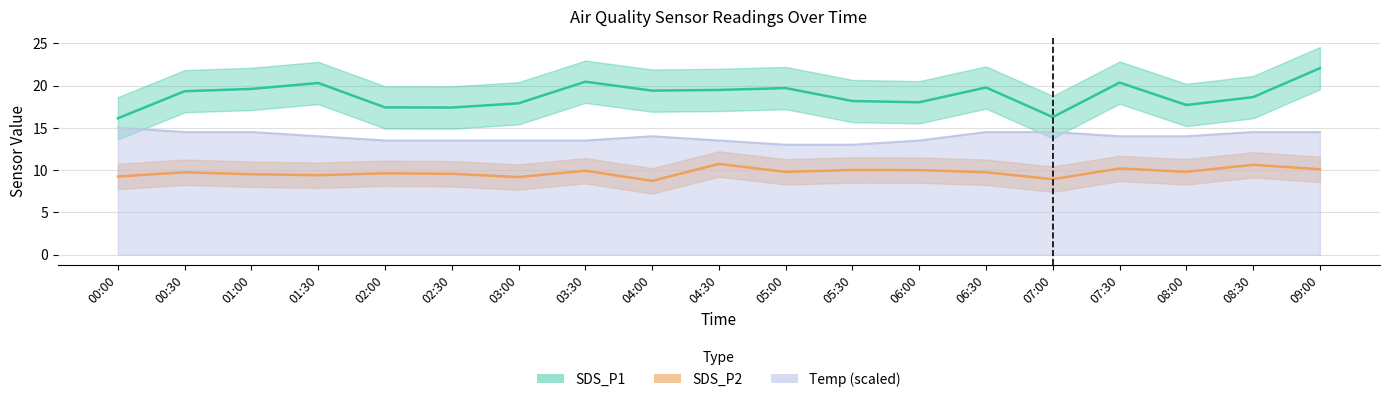

Rank the series at 06:30 from lowest to highest value.

SDS_P2, Temp, SDS_P1